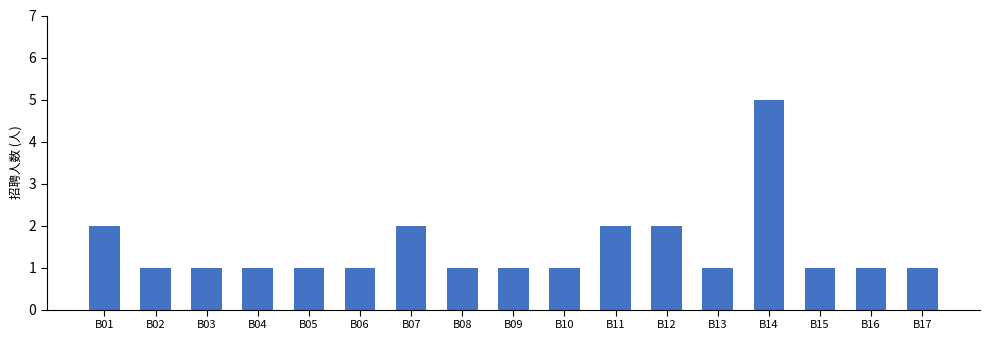

The value at B10 is 1. True or false?

True